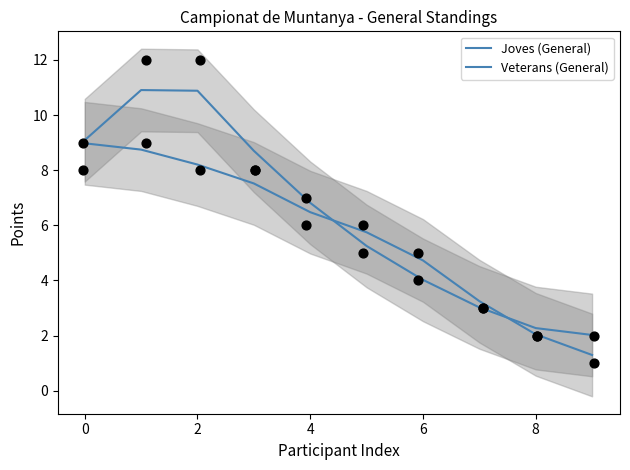

What is the total value across all series at 2?

19.1